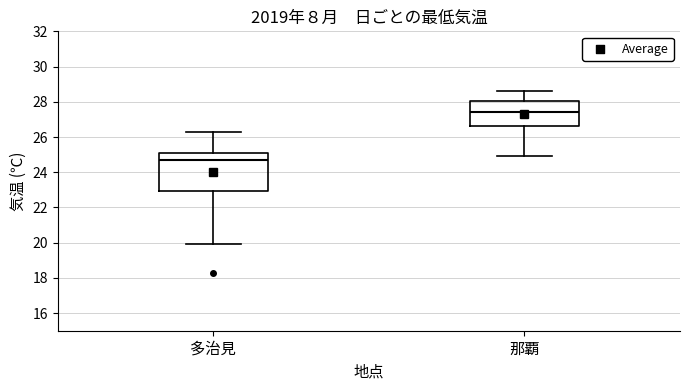

Where is the lower edge of the box for 多治見 on the y-axis? The values are not printed on the chart, so give them approximately, as read against the axis.

23.0